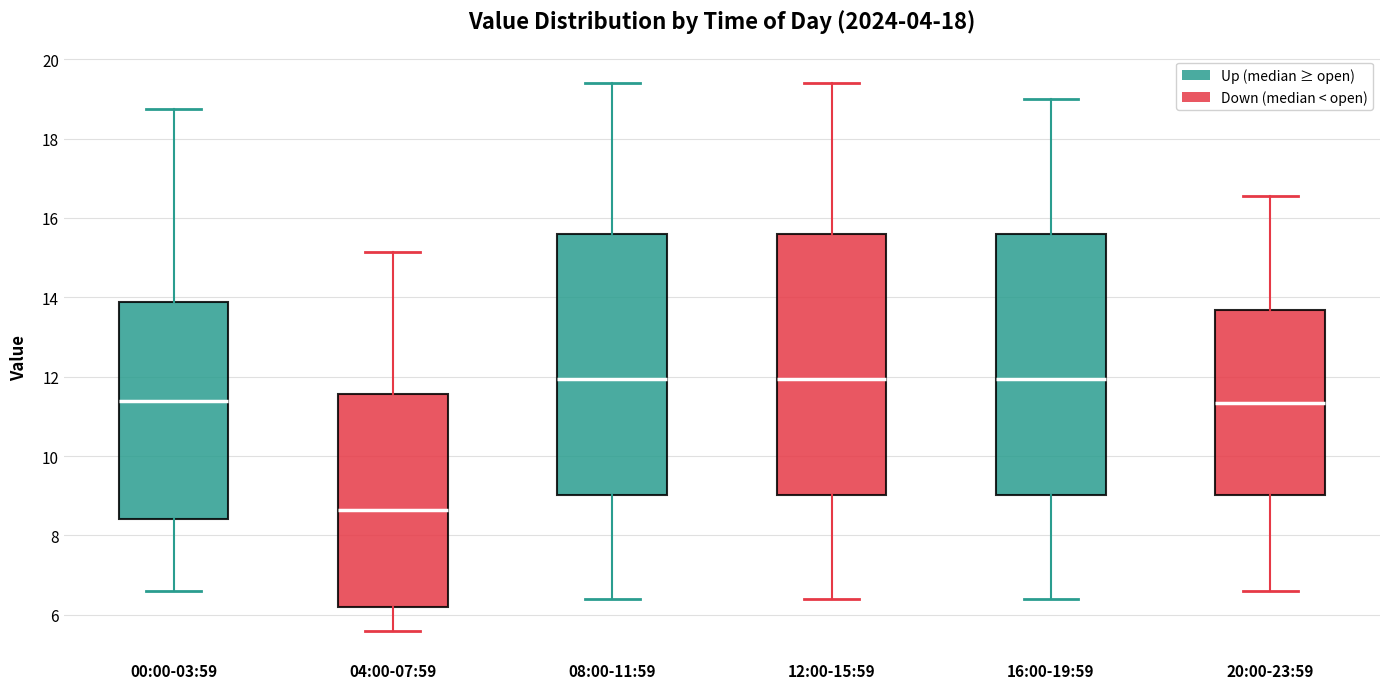

Where does the median line of the box for 20:00-23:59 sit on the y-axis? The values are not printed on the chart, so give them approximately, as read against the axis.

11.4